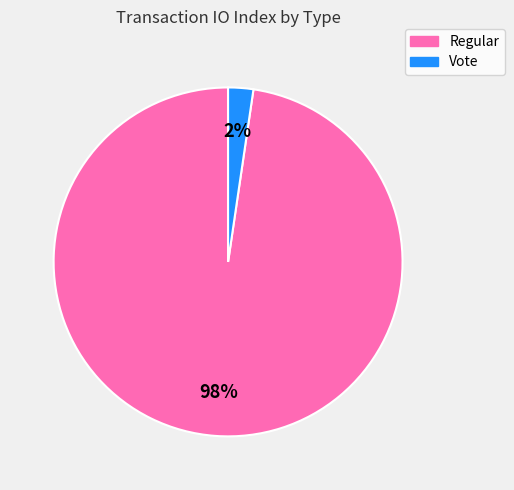

What percentage is the Vote slice, to the nearest percent?

2%